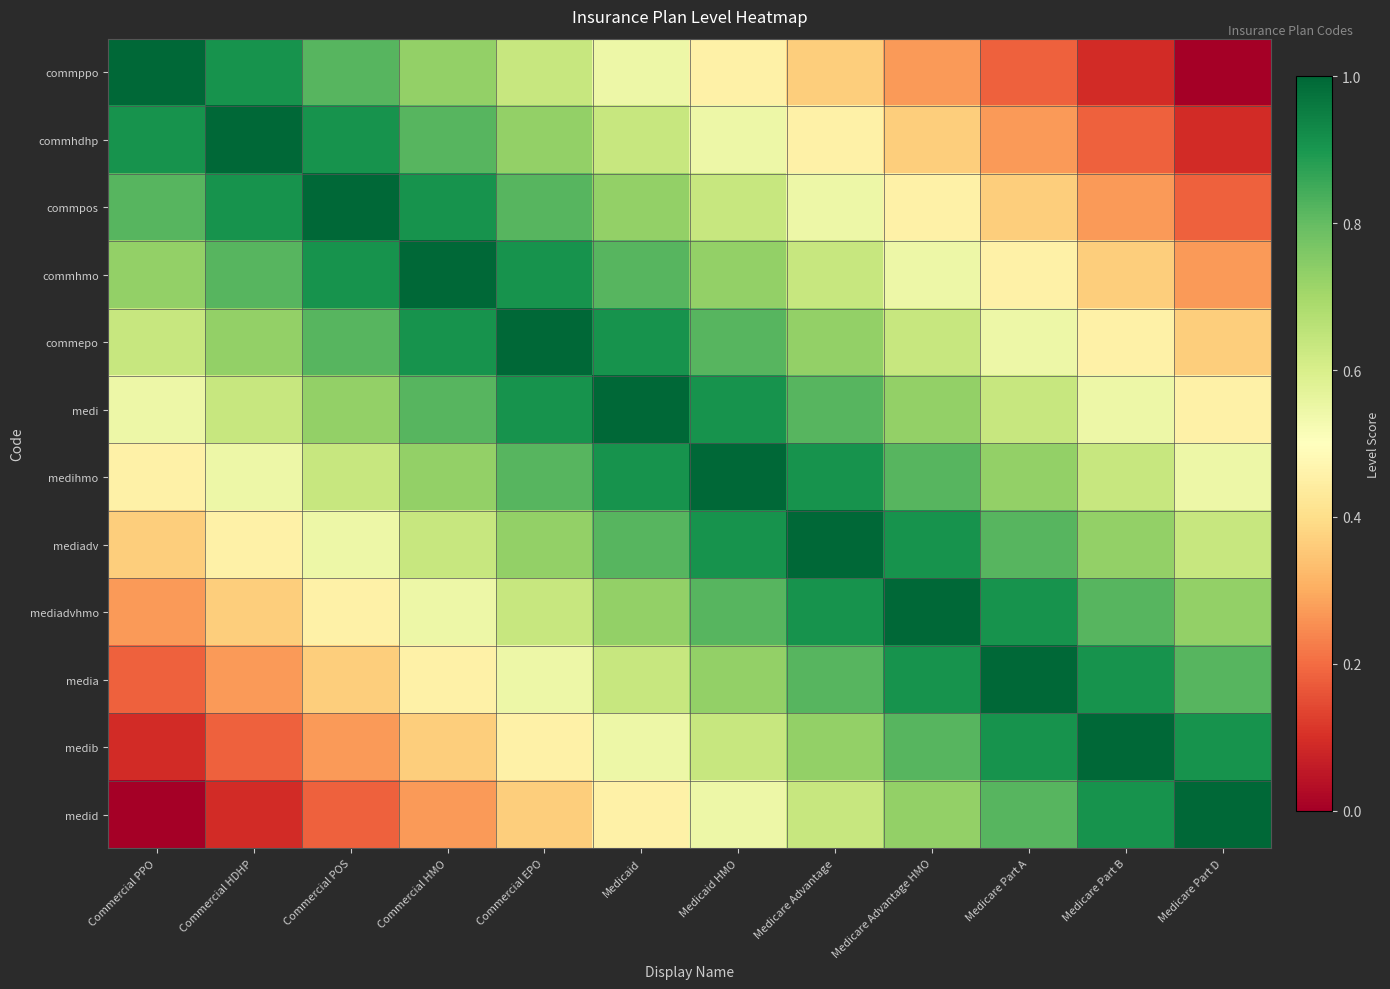

Reading left to right, list all the values displayed in this chart.

commppo: Commercial PPO=1.0	Commercial HDHP=0.9	Commercial POS=0.8	Commercial HMO=0.7	Commercial EPO=0.6	Medicaid=0.5	Medicaid HMO=0.5	Medicare Advantage=0.4	Medicare Advantage HMO=0.3	Medicare Part A=0.2	Medicare Part B=0.1	Medicare Part D=0.0
commhdhp: Commercial PPO=0.9	Commercial HDHP=1.0	Commercial POS=0.9	Commercial HMO=0.8	Commercial EPO=0.7	Medicaid=0.6	Medicaid HMO=0.5	Medicare Advantage=0.5	Medicare Advantage HMO=0.4	Medicare Part A=0.3	Medicare Part B=0.2	Medicare Part D=0.1
commpos: Commercial PPO=0.8	Commercial HDHP=0.9	Commercial POS=1.0	Commercial HMO=0.9	Commercial EPO=0.8	Medicaid=0.7	Medicaid HMO=0.6	Medicare Advantage=0.5	Medicare Advantage HMO=0.5	Medicare Part A=0.4	Medicare Part B=0.3	Medicare Part D=0.2
commhmo: Commercial PPO=0.7	Commercial HDHP=0.8	Commercial POS=0.9	Commercial HMO=1.0	Commercial EPO=0.9	Medicaid=0.8	Medicaid HMO=0.7	Medicare Advantage=0.6	Medicare Advantage HMO=0.5	Medicare Part A=0.5	Medicare Part B=0.4	Medicare Part D=0.3
commepo: Commercial PPO=0.6	Commercial HDHP=0.7	Commercial POS=0.8	Commercial HMO=0.9	Commercial EPO=1.0	Medicaid=0.9	Medicaid HMO=0.8	Medicare Advantage=0.7	Medicare Advantage HMO=0.6	Medicare Part A=0.5	Medicare Part B=0.5	Medicare Part D=0.4
medi: Commercial PPO=0.5	Commercial HDHP=0.6	Commercial POS=0.7	Commercial HMO=0.8	Commercial EPO=0.9	Medicaid=1.0	Medicaid HMO=0.9	Medicare Advantage=0.8	Medicare Advantage HMO=0.7	Medicare Part A=0.6	Medicare Part B=0.5	Medicare Part D=0.5
medihmo: Commercial PPO=0.5	Commercial HDHP=0.5	Commercial POS=0.6	Commercial HMO=0.7	Commercial EPO=0.8	Medicaid=0.9	Medicaid HMO=1.0	Medicare Advantage=0.9	Medicare Advantage HMO=0.8	Medicare Part A=0.7	Medicare Part B=0.6	Medicare Part D=0.5
mediadv: Commercial PPO=0.4	Commercial HDHP=0.5	Commercial POS=0.5	Commercial HMO=0.6	Commercial EPO=0.7	Medicaid=0.8	Medicaid HMO=0.9	Medicare Advantage=1.0	Medicare Advantage HMO=0.9	Medicare Part A=0.8	Medicare Part B=0.7	Medicare Part D=0.6
mediadvhmo: Commercial PPO=0.3	Commercial HDHP=0.4	Commercial POS=0.5	Commercial HMO=0.5	Commercial EPO=0.6	Medicaid=0.7	Medicaid HMO=0.8	Medicare Advantage=0.9	Medicare Advantage HMO=1.0	Medicare Part A=0.9	Medicare Part B=0.8	Medicare Part D=0.7
media: Commercial PPO=0.2	Commercial HDHP=0.3	Commercial POS=0.4	Commercial HMO=0.5	Commercial EPO=0.5	Medicaid=0.6	Medicaid HMO=0.7	Medicare Advantage=0.8	Medicare Advantage HMO=0.9	Medicare Part A=1.0	Medicare Part B=0.9	Medicare Part D=0.8
medib: Commercial PPO=0.1	Commercial HDHP=0.2	Commercial POS=0.3	Commercial HMO=0.4	Commercial EPO=0.5	Medicaid=0.5	Medicaid HMO=0.6	Medicare Advantage=0.7	Medicare Advantage HMO=0.8	Medicare Part A=0.9	Medicare Part B=1.0	Medicare Part D=0.9
medid: Commercial PPO=0.0	Commercial HDHP=0.1	Commercial POS=0.2	Commercial HMO=0.3	Commercial EPO=0.4	Medicaid=0.5	Medicaid HMO=0.5	Medicare Advantage=0.6	Medicare Advantage HMO=0.7	Medicare Part A=0.8	Medicare Part B=0.9	Medicare Part D=1.0